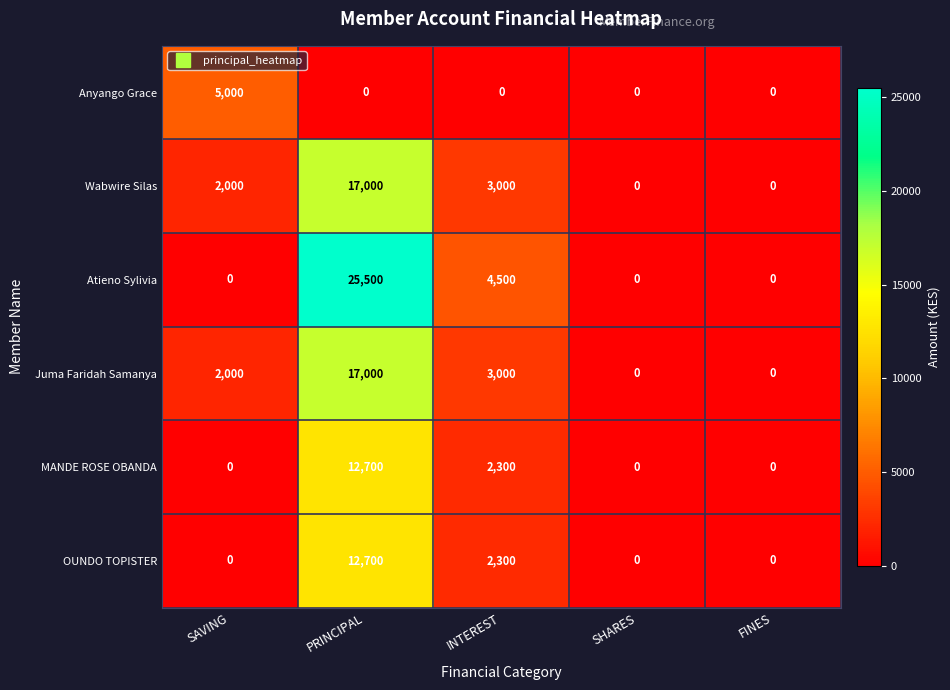

At how many categories does at least one series exceed 13458?

1